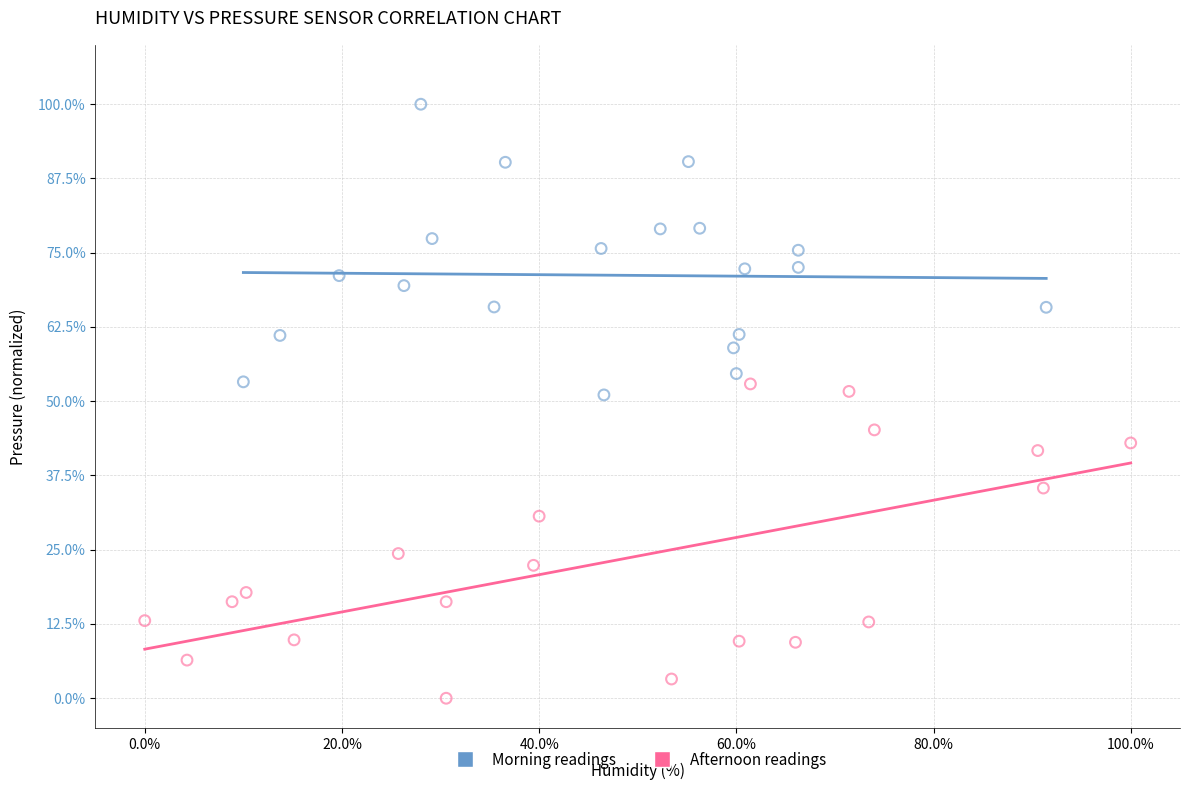

Which series reaches the maximum Y coordinate?

Morning readings